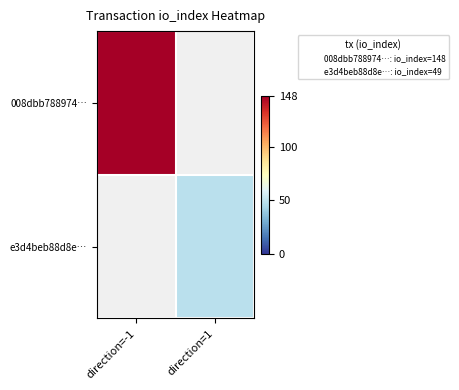

At how many categories does at least one series exceed 53?

1